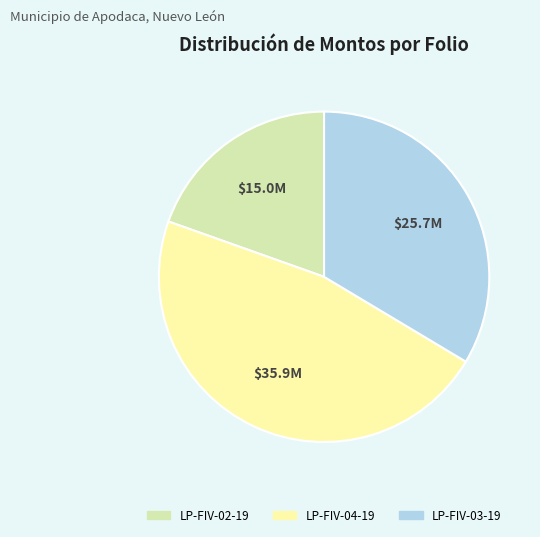

Does any single category account for the majority?

No